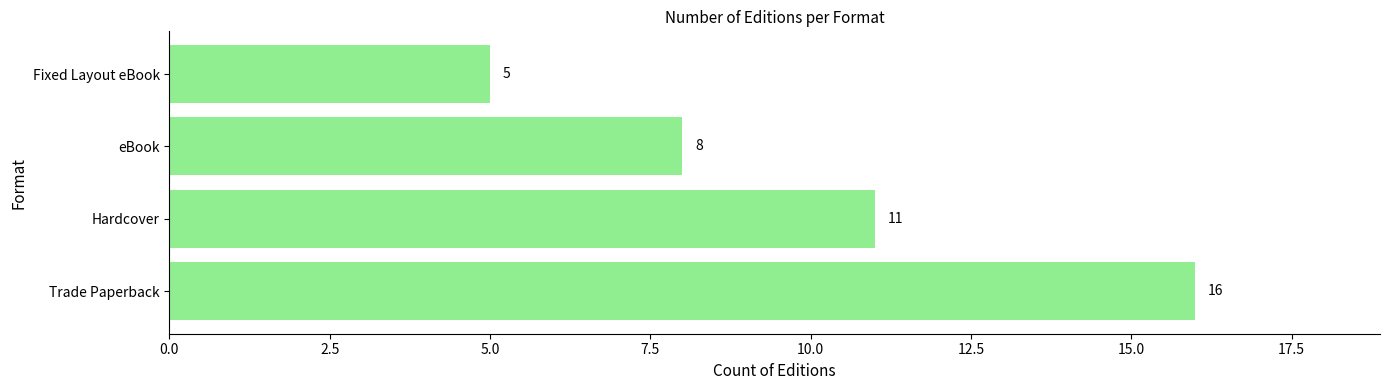

How many values are below 11?

2